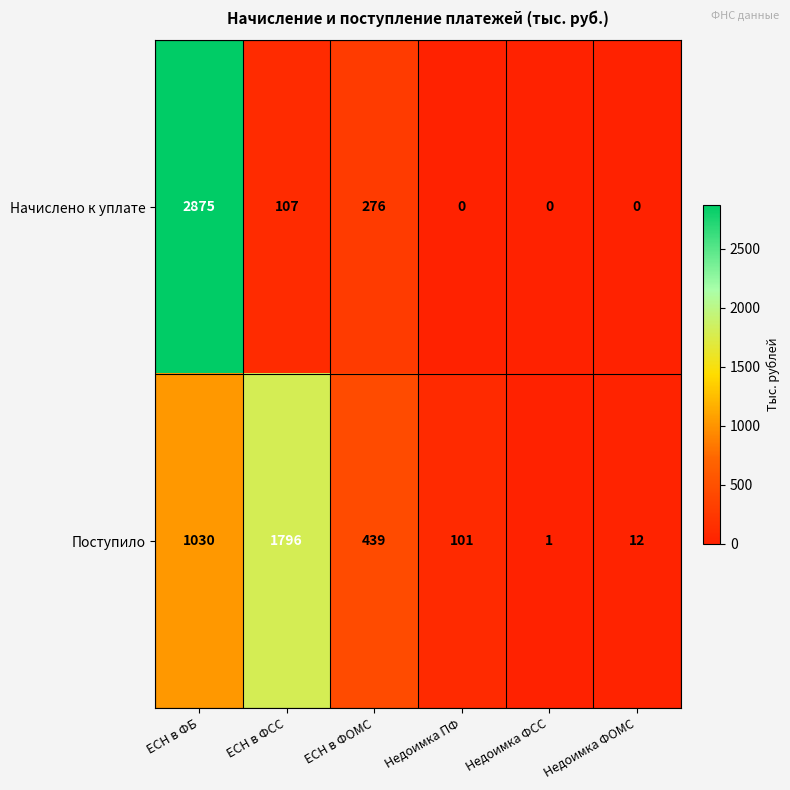

How many categories are shown in the chart?

6